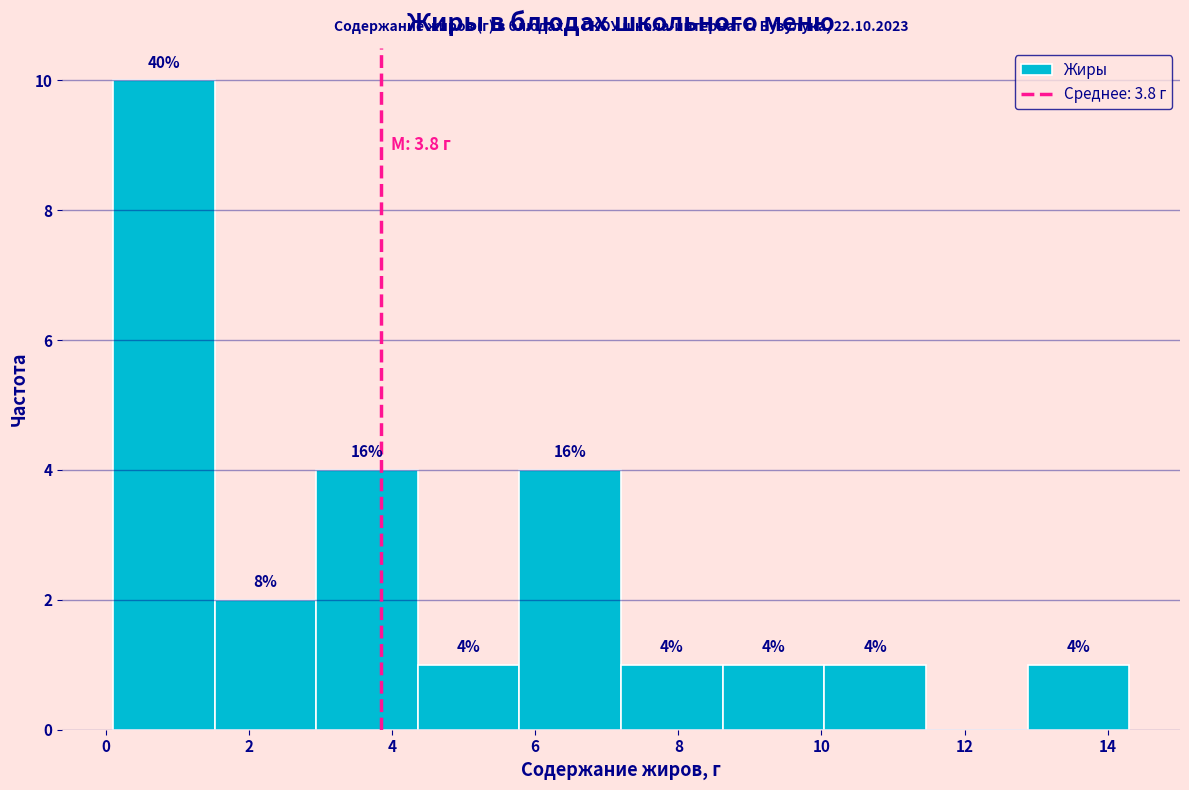

Which range on the x-axis has the tallest bar?

0.10 to 1.52